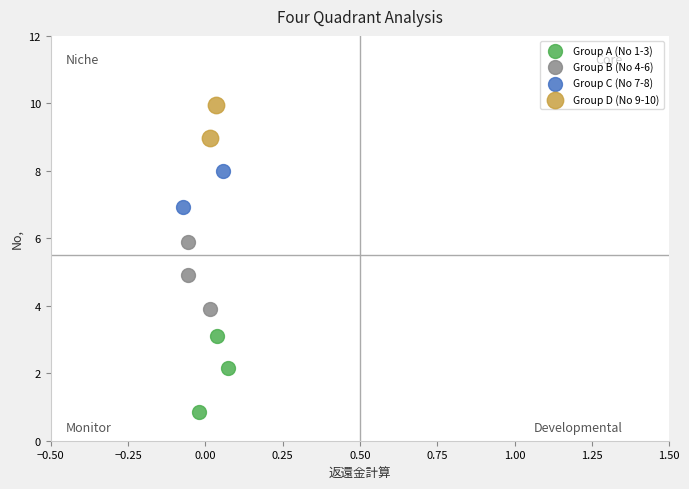

Which series reaches the maximum Y coordinate?

Group D (No 9-10)